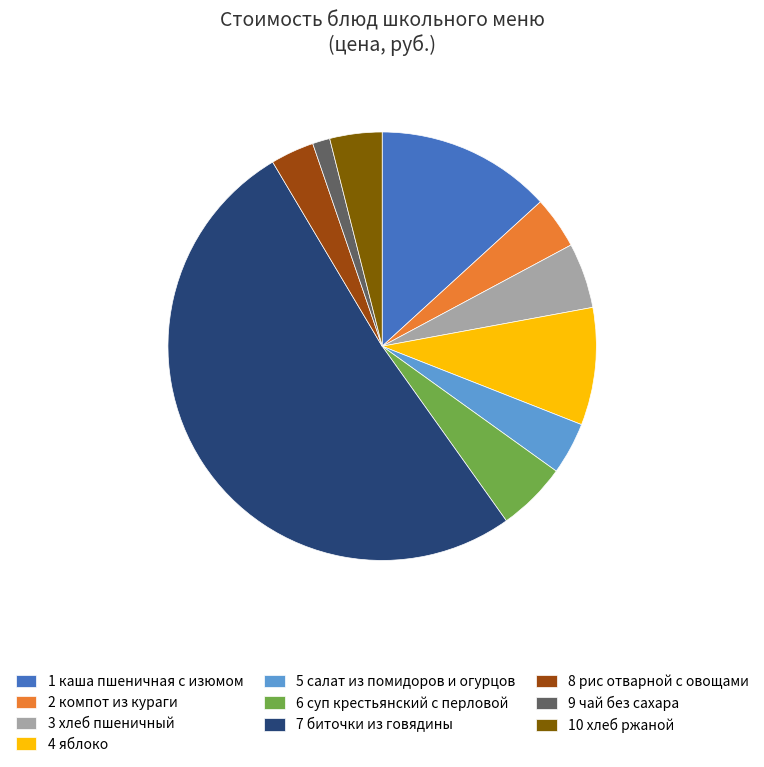

What is the ratio of the value at 1 каша пшеничная с изюмом to the value at 7 биточки из говядины?

0.3